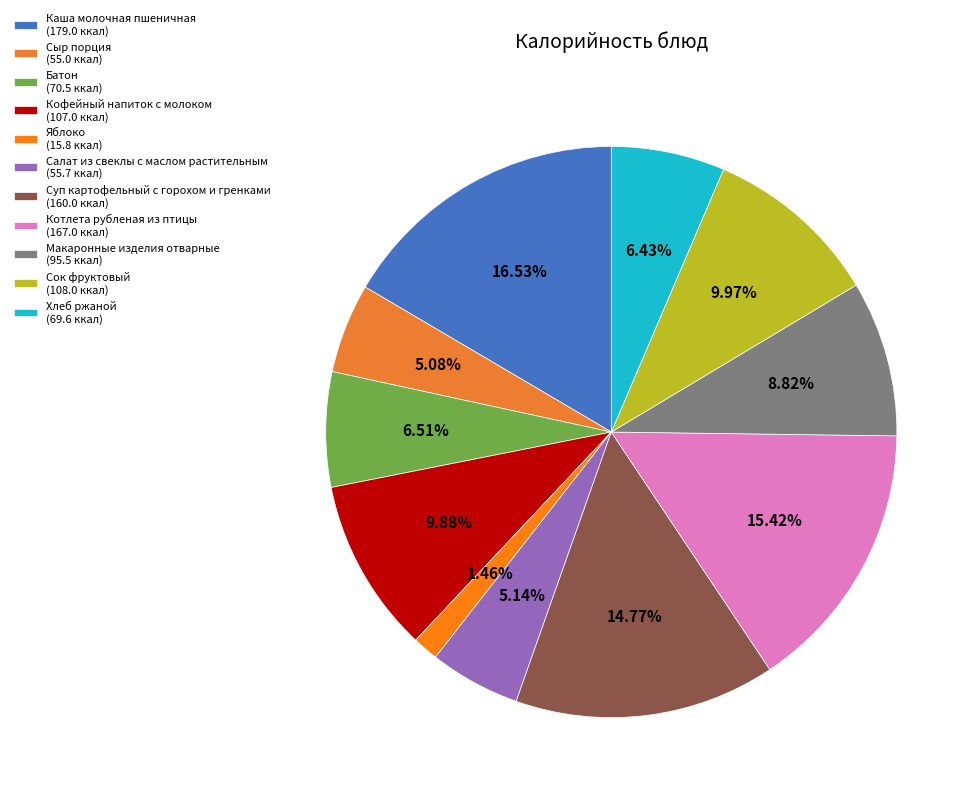

What percentage do Яблоко and Хлеб ржаной together represent?

7.9%